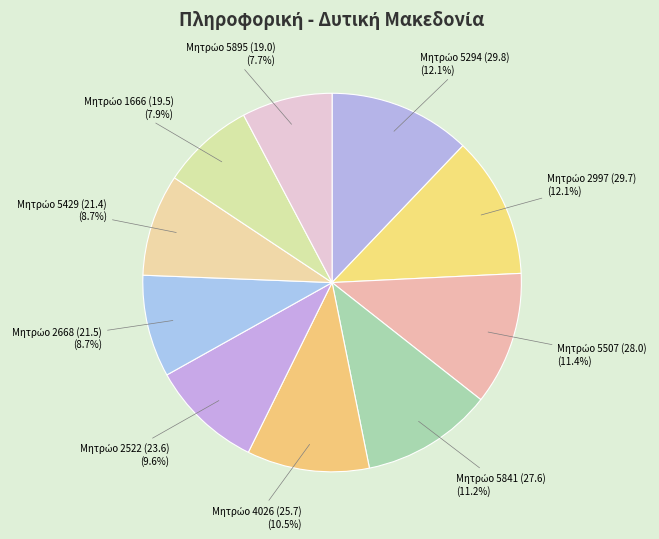

Count the number of slices in the pie.

10